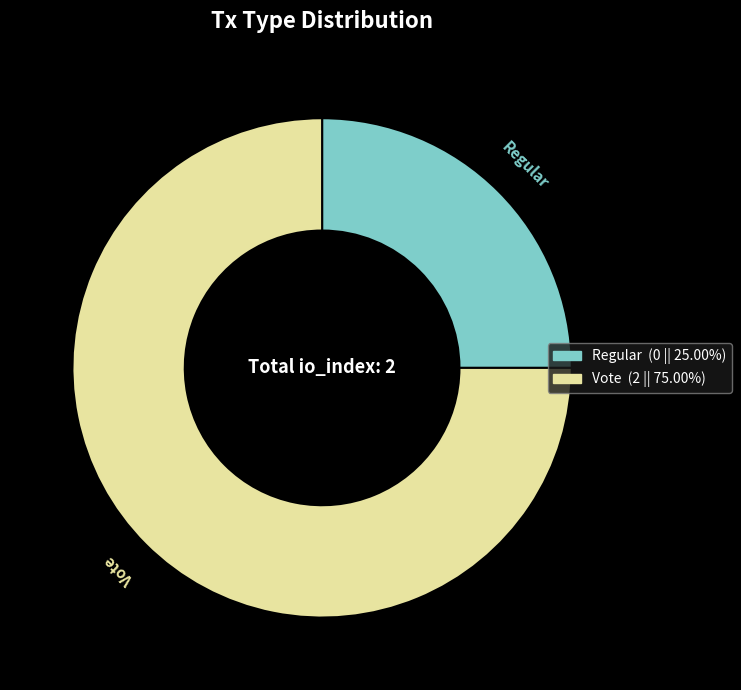

Rank the categories by value from lowest to highest.

Regular, Vote